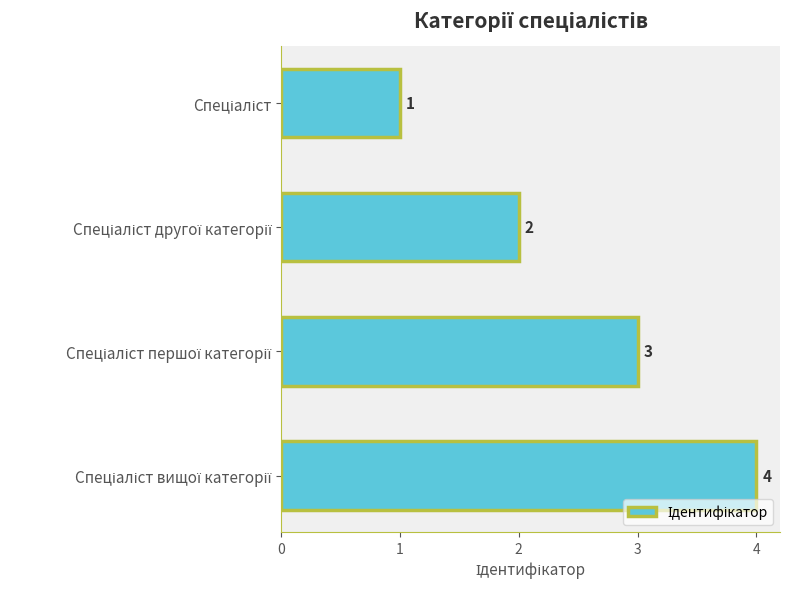

What is the sum of all values?

10